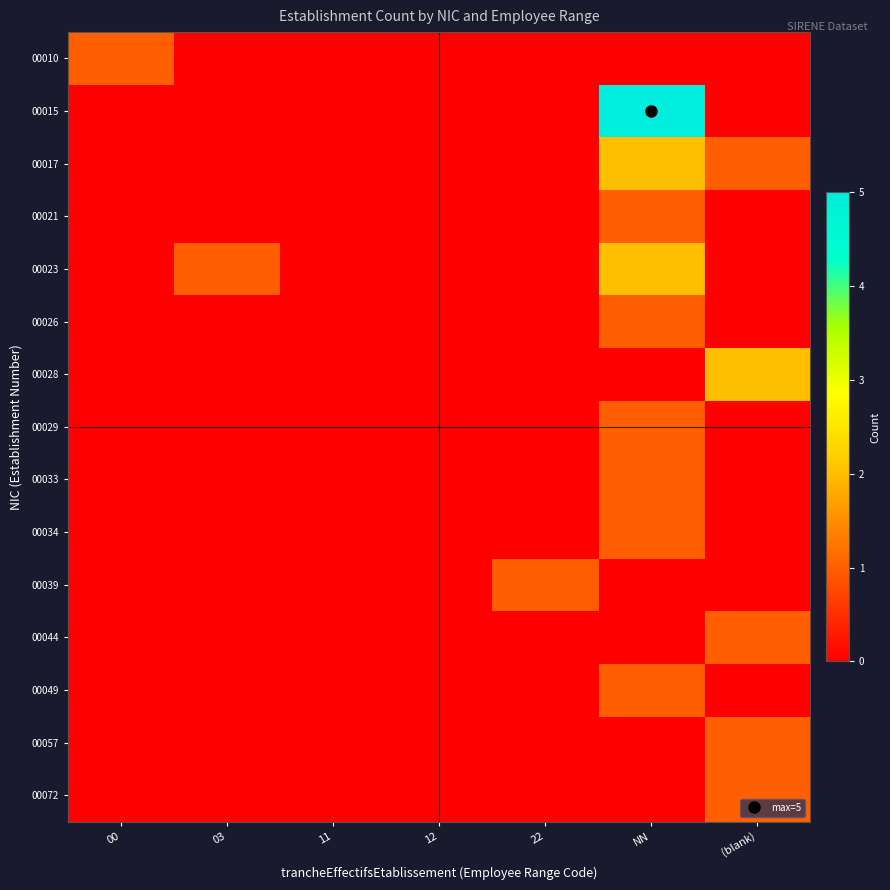

Reading right to left, transcribe all the data shown in this chart.

00010: (blank)=0	NN=0	22=0	12=0	11=0	03=0	00=1
00015: (blank)=0	NN=5	22=0	12=0	11=0	03=0	00=0
00017: (blank)=1	NN=2	22=0	12=0	11=0	03=0	00=0
00021: (blank)=0	NN=1	22=0	12=0	11=0	03=0	00=0
00023: (blank)=0	NN=2	22=0	12=0	11=0	03=1	00=0
00026: (blank)=0	NN=1	22=0	12=0	11=0	03=0	00=0
00028: (blank)=2	NN=0	22=0	12=0	11=0	03=0	00=0
00029: (blank)=0	NN=1	22=0	12=0	11=0	03=0	00=0
00033: (blank)=0	NN=1	22=0	12=0	11=0	03=0	00=0
00034: (blank)=0	NN=1	22=0	12=0	11=0	03=0	00=0
00039: (blank)=0	NN=0	22=1	12=0	11=0	03=0	00=0
00044: (blank)=1	NN=0	22=0	12=0	11=0	03=0	00=0
00049: (blank)=0	NN=1	22=0	12=0	11=0	03=0	00=0
00057: (blank)=1	NN=0	22=0	12=0	11=0	03=0	00=0
00072: (blank)=1	NN=0	22=0	12=0	11=0	03=0	00=0